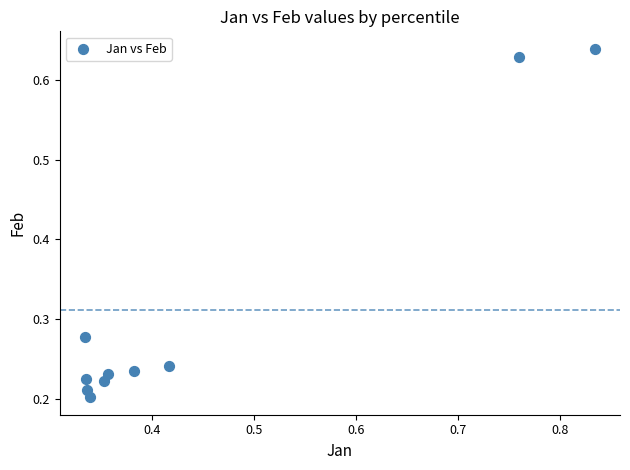

What is the range of Y values (max minus min)?

0.4